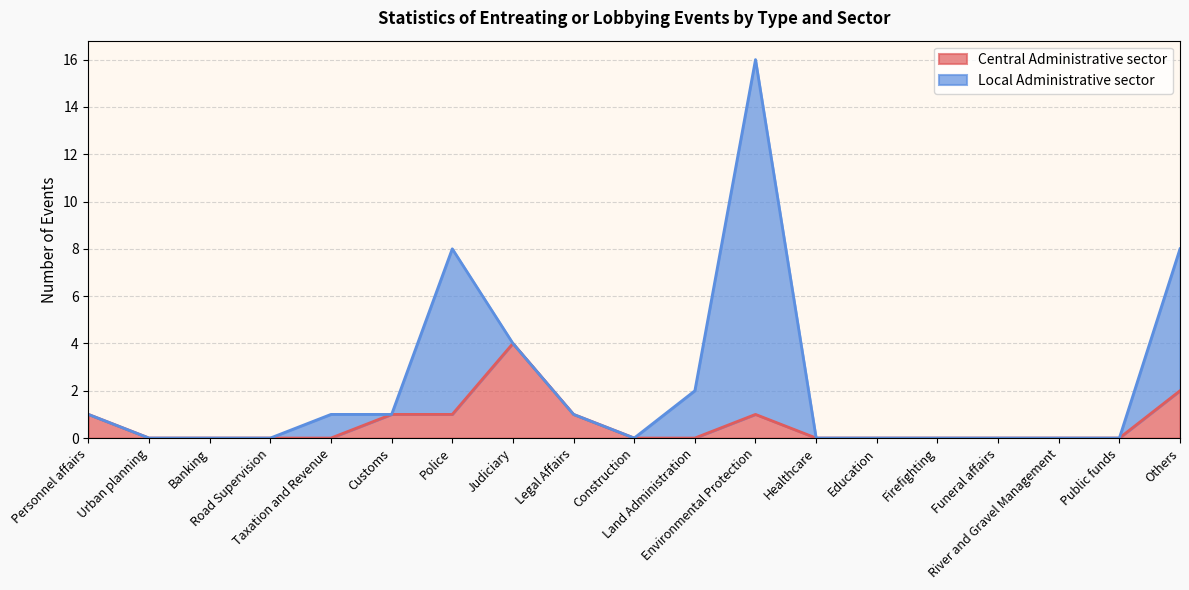

What is the label of the 1st point from the right?

Others